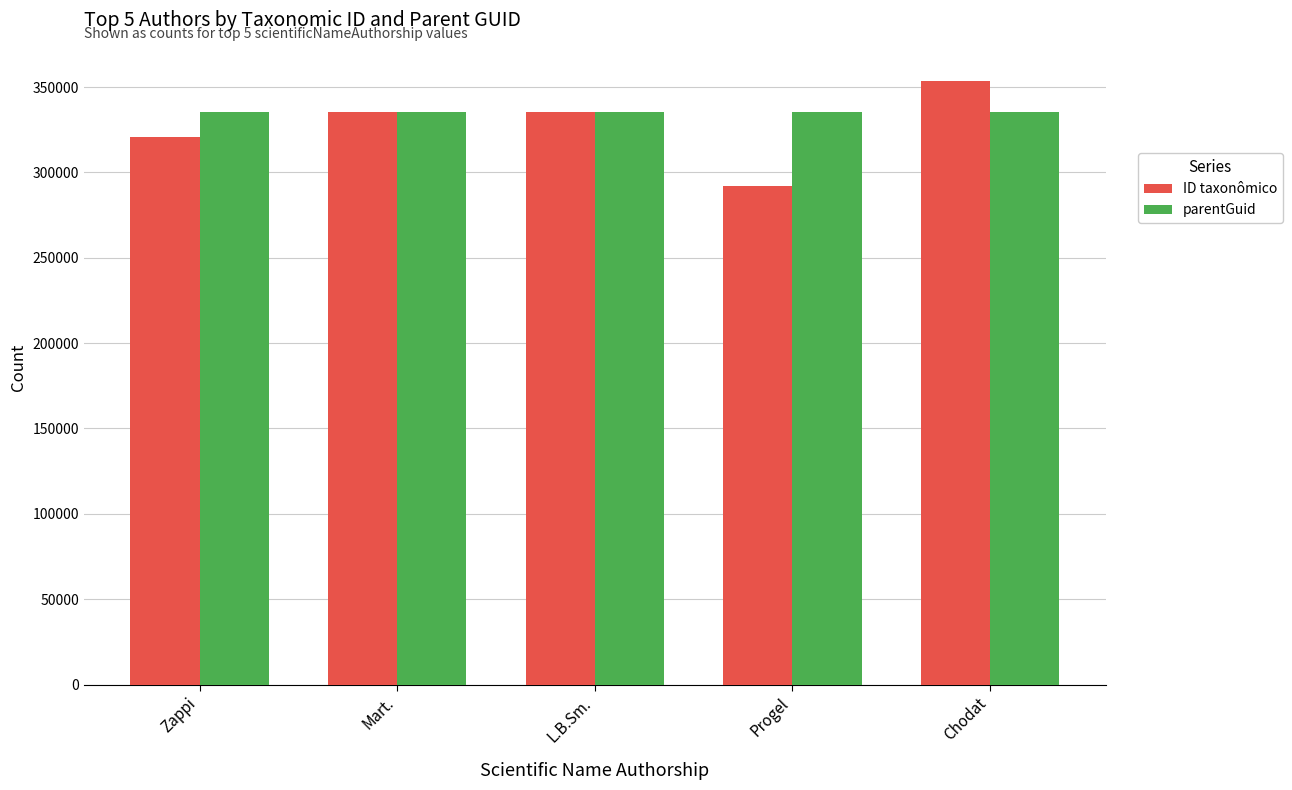

The value of ID taxonômico at L.B.Sm. is 335254. True or false?

True